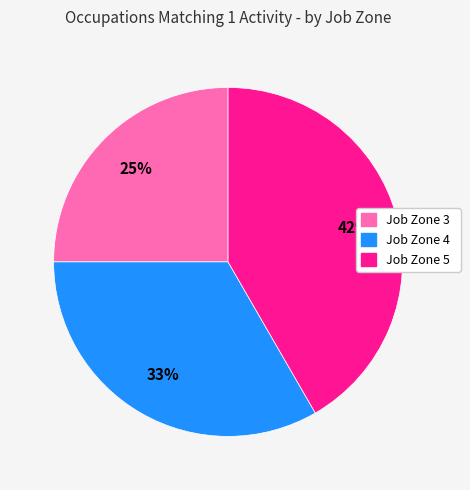

To the nearest percent, what is the difference between the Job Zone 5 and Job Zone 3 slice percentages?

17%